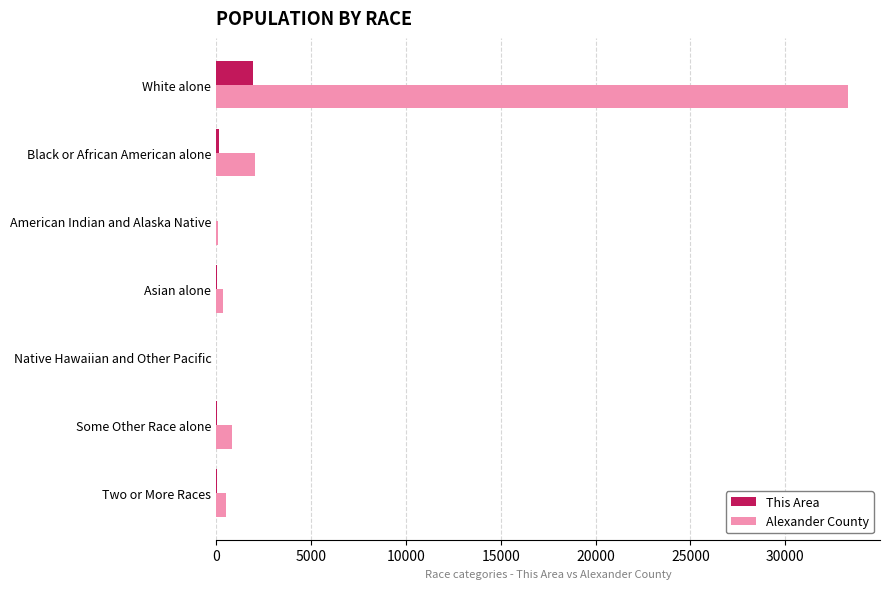

Where is Alexander County nearest to the value 16668?

Black or African American alone